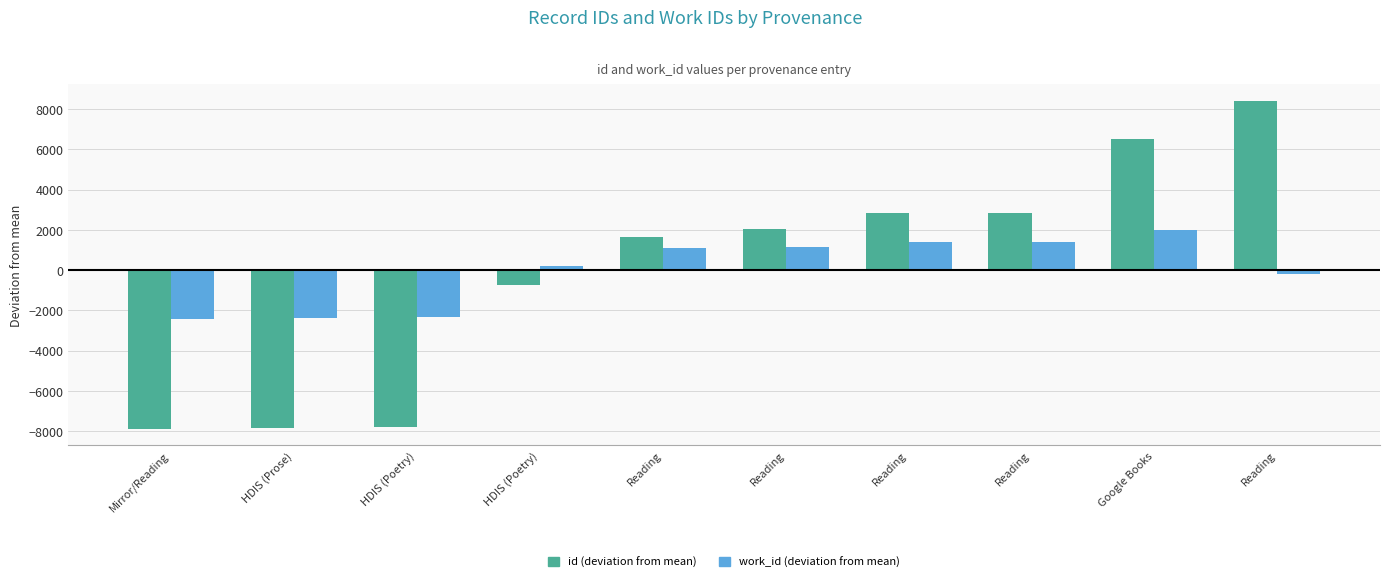

What is the minimum value for work_id (deviation from mean)?

-2422.4